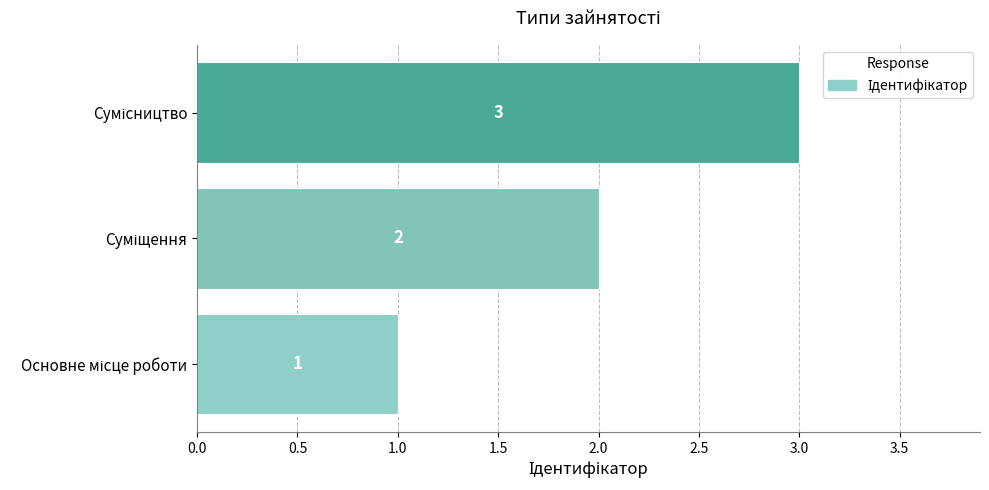

What is the maximum value shown in the chart?

3